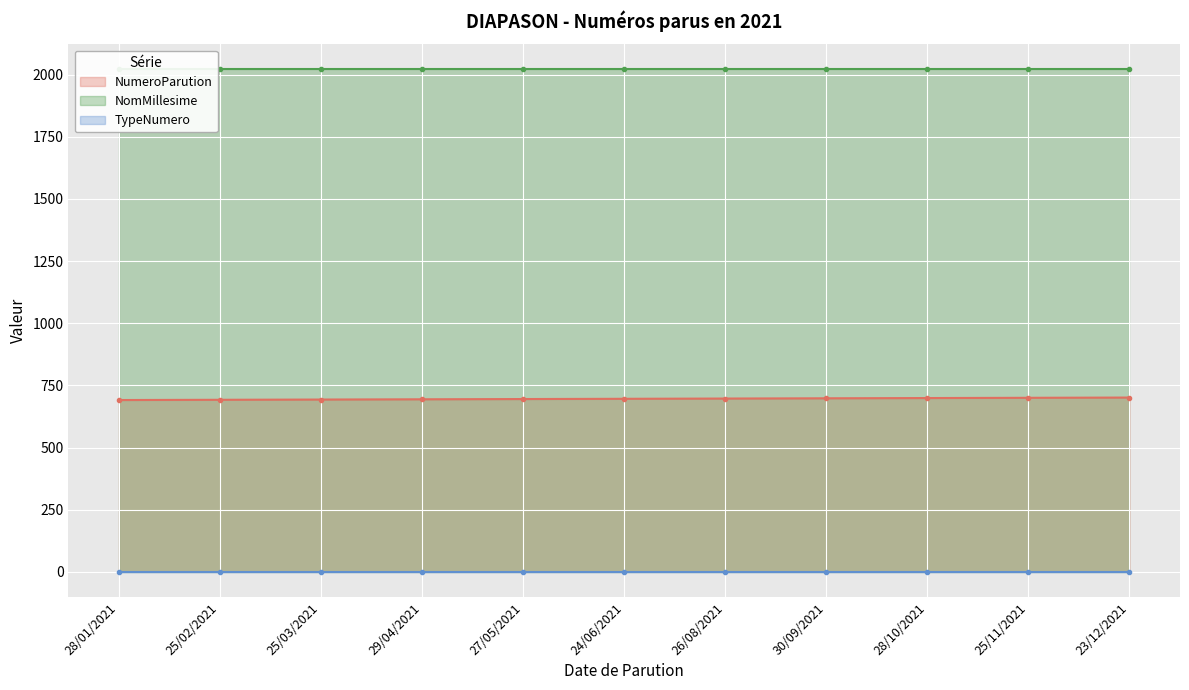

Which category has the lowest value across all series?

28/01/2021